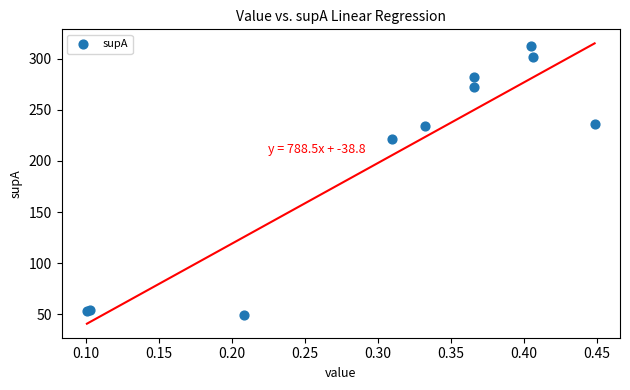

What Y value in the scatter plot is closest to 180?

221